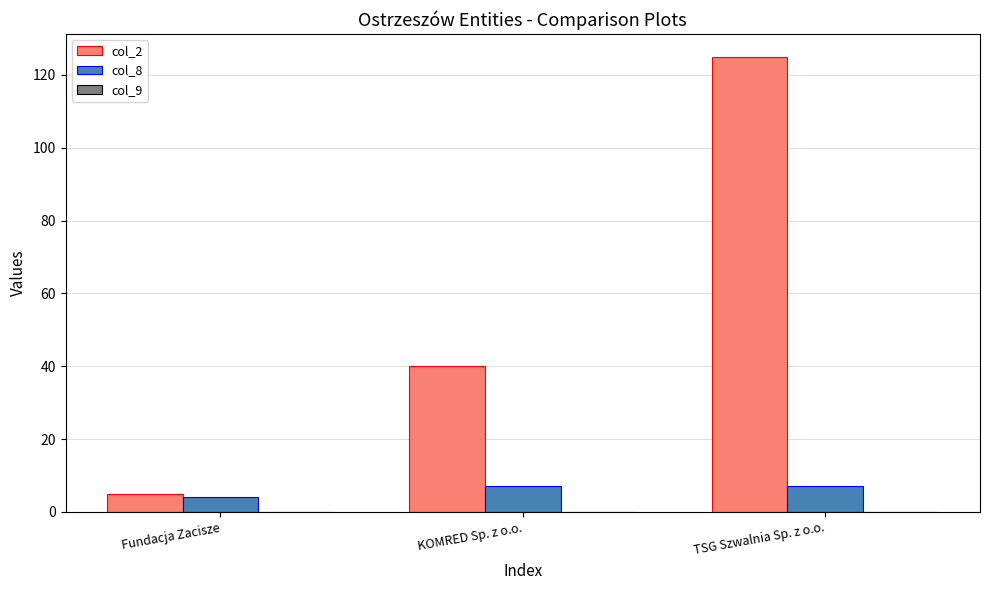

What is the label of the 3rd bar from the left?

TSG Szwalnia Sp. z o.o.